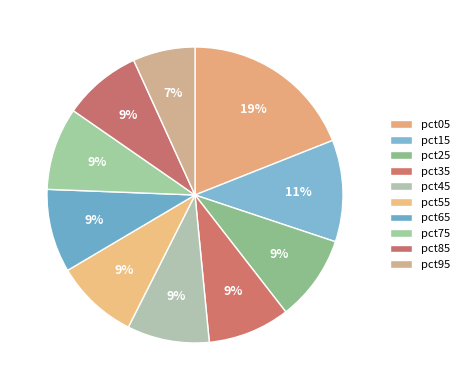

To the nearest percent, what percentage of the pie is pct15?

11%